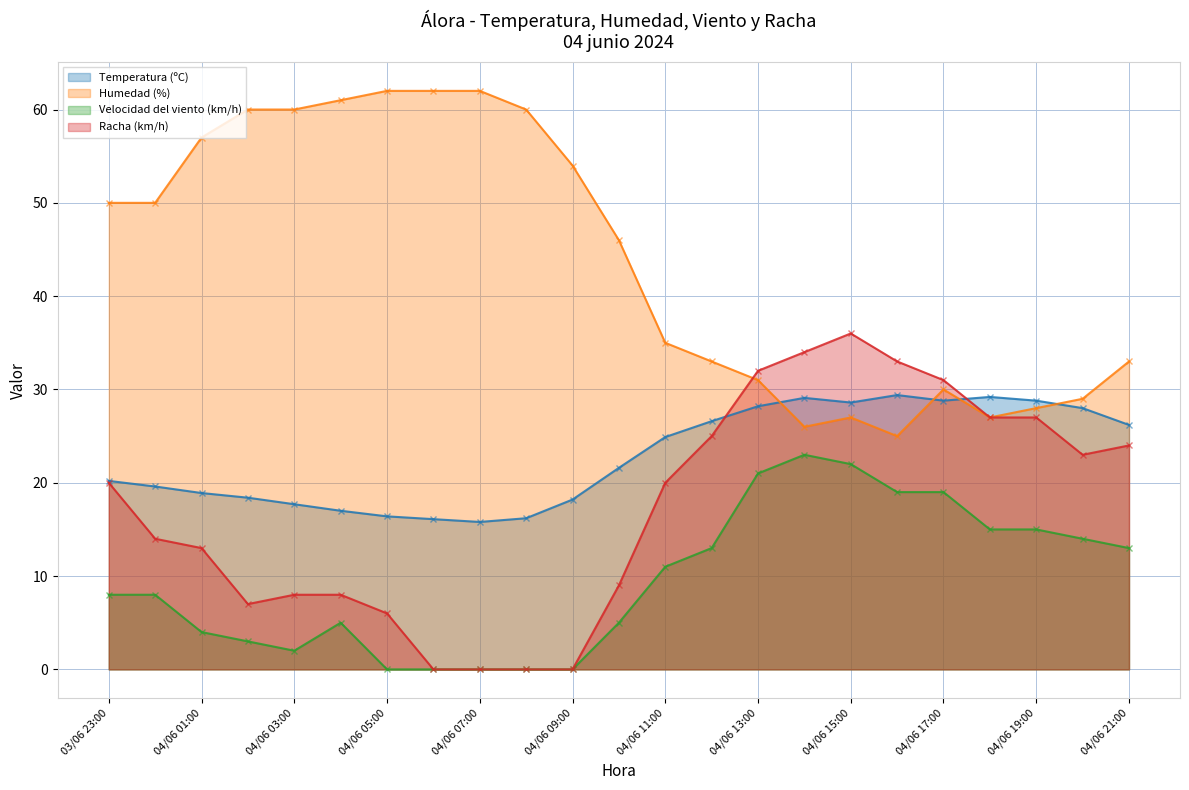

Reading left to right, transcribe all the data shown in this chart.

Temperatura (ºC): 03/06 23:00=20.2	04/06 00:00=19.6	04/06 01:00=18.9	04/06 02:00=18.4	04/06 03:00=17.7	04/06 04:00=17.0	04/06 05:00=16.4	04/06 06:00=16.1	04/06 07:00=15.8	04/06 08:00=16.2	04/06 09:00=18.2	04/06 10:00=21.6	04/06 11:00=24.9	04/06 12:00=26.6	04/06 13:00=28.2	04/06 14:00=29.1	04/06 15:00=28.6	04/06 16:00=29.4	04/06 17:00=28.8	04/06 18:00=29.2	04/06 19:00=28.8	04/06 20:00=28.0	04/06 21:00=26.2
Humedad (%): 03/06 23:00=50.0	04/06 00:00=50.0	04/06 01:00=57.0	04/06 02:00=60.0	04/06 03:00=60.0	04/06 04:00=61.0	04/06 05:00=62.0	04/06 06:00=62.0	04/06 07:00=62.0	04/06 08:00=60.0	04/06 09:00=54.0	04/06 10:00=46.0	04/06 11:00=35.0	04/06 12:00=33.0	04/06 13:00=31.0	04/06 14:00=26.0	04/06 15:00=27.0	04/06 16:00=25.0	04/06 17:00=30.0	04/06 18:00=27.0	04/06 19:00=28.0	04/06 20:00=29.0	04/06 21:00=33.0
Velocidad del viento (km/h): 03/06 23:00=8.0	04/06 00:00=8.0	04/06 01:00=4.0	04/06 02:00=3.0	04/06 03:00=2.0	04/06 04:00=5.0	04/06 05:00=0.0	04/06 06:00=0.0	04/06 07:00=0.0	04/06 08:00=0.0	04/06 09:00=0.0	04/06 10:00=5.0	04/06 11:00=11.0	04/06 12:00=13.0	04/06 13:00=21.0	04/06 14:00=23.0	04/06 15:00=22.0	04/06 16:00=19.0	04/06 17:00=19.0	04/06 18:00=15.0	04/06 19:00=15.0	04/06 20:00=14.0	04/06 21:00=13.0
Racha (km/h): 03/06 23:00=20.0	04/06 00:00=14.0	04/06 01:00=13.0	04/06 02:00=7.0	04/06 03:00=8.0	04/06 04:00=8.0	04/06 05:00=6.0	04/06 06:00=0.0	04/06 07:00=0.0	04/06 08:00=0.0	04/06 09:00=0.0	04/06 10:00=9.0	04/06 11:00=20.0	04/06 12:00=25.0	04/06 13:00=32.0	04/06 14:00=34.0	04/06 15:00=36.0	04/06 16:00=33.0	04/06 17:00=31.0	04/06 18:00=27.0	04/06 19:00=27.0	04/06 20:00=23.0	04/06 21:00=24.0